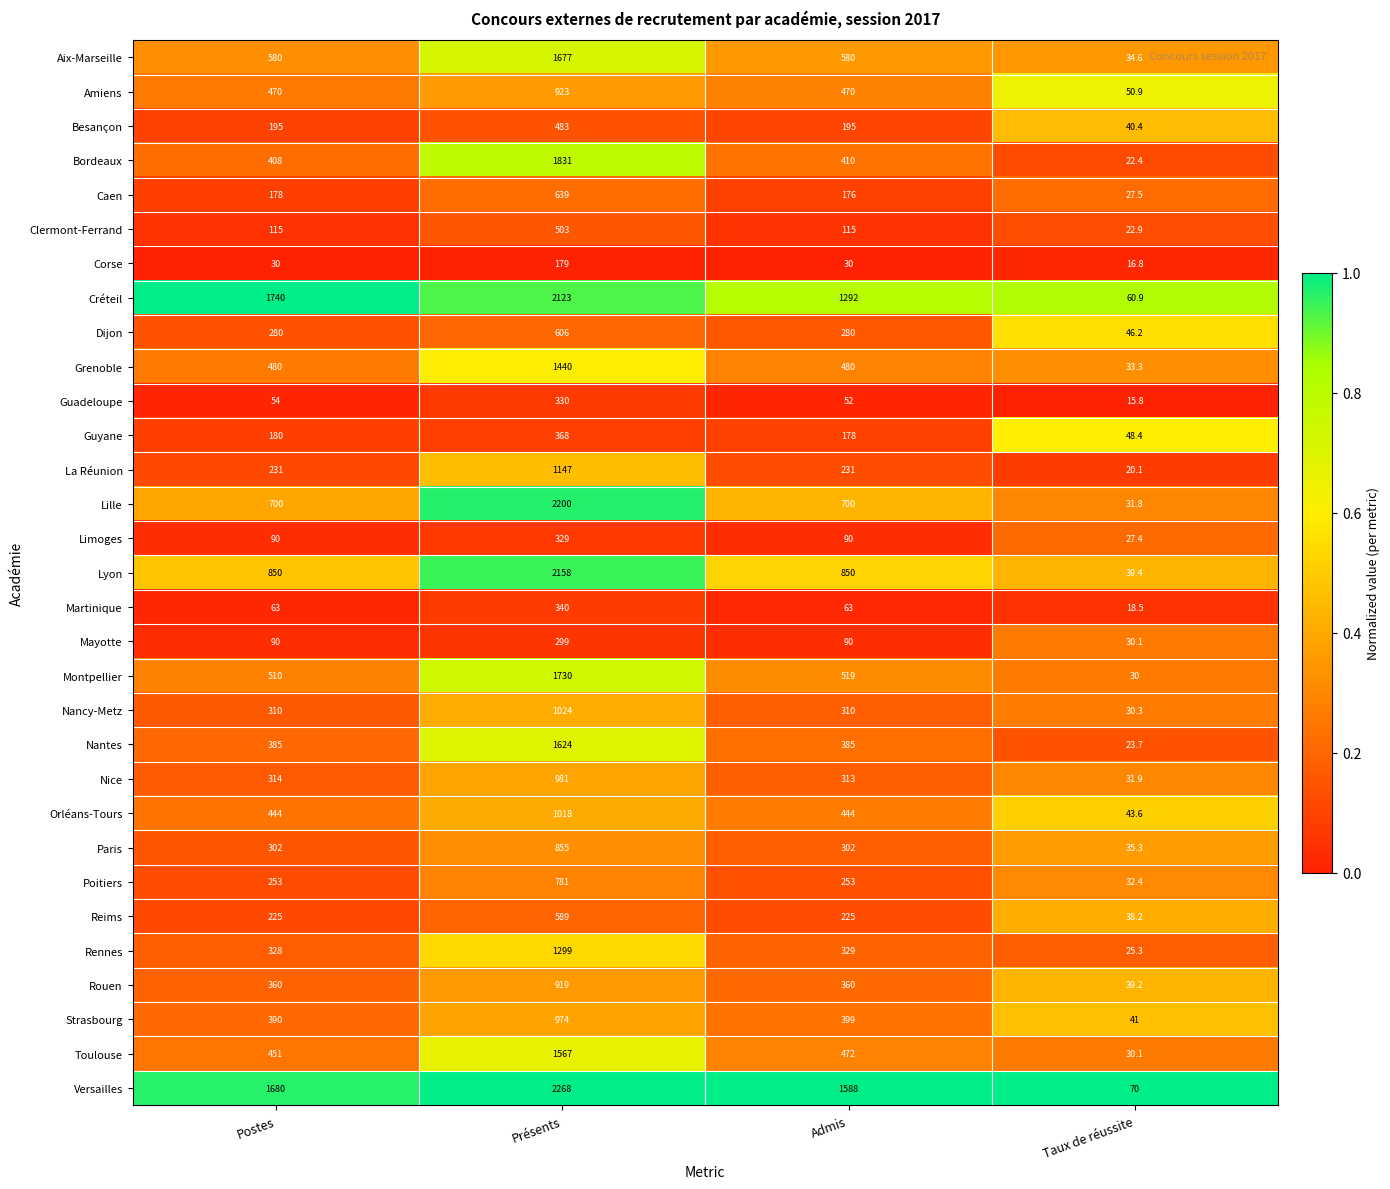

True or false: Besançon has a value of 264.8 at Postes.

False